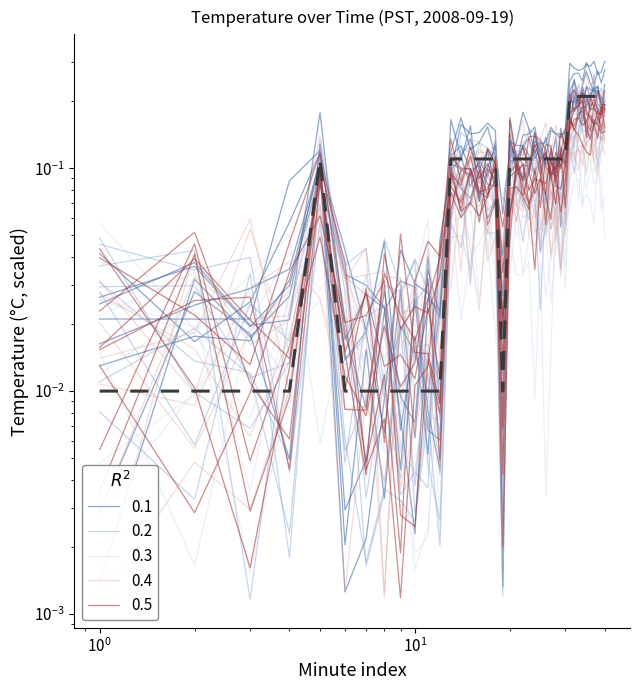

Is this an area chart (filled region under the line)?

No